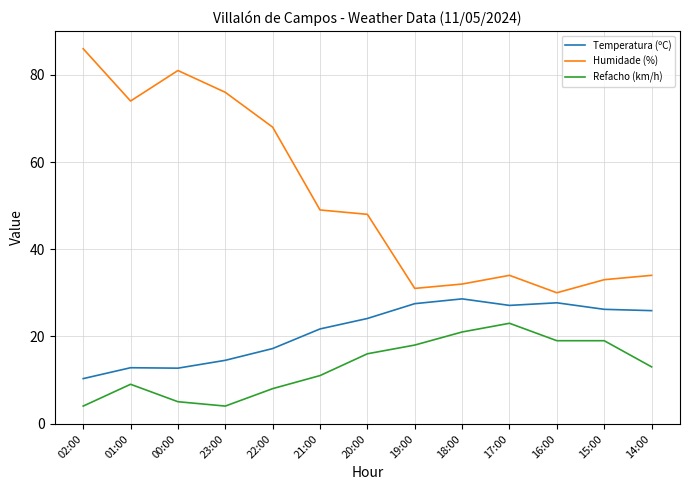

True or false: Humidade (%) and Temperatura (ºC) intersect in this chart.

False